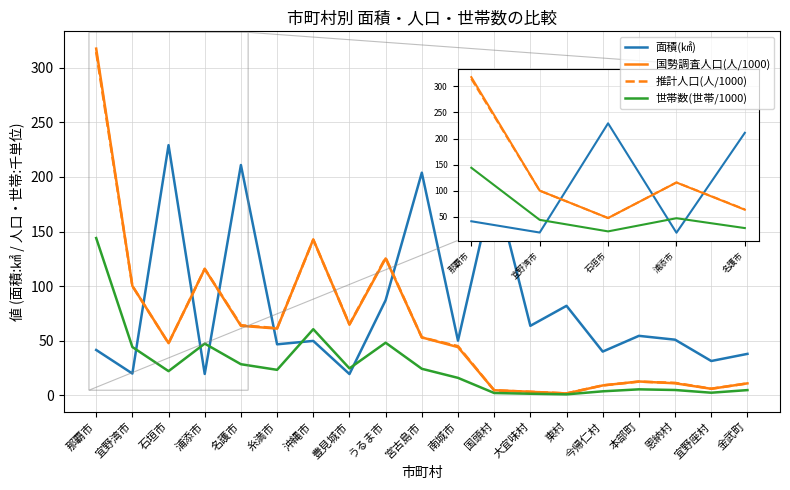

True or false: 面積(㎢) has a value of 203.9 at 宮古島市.

True